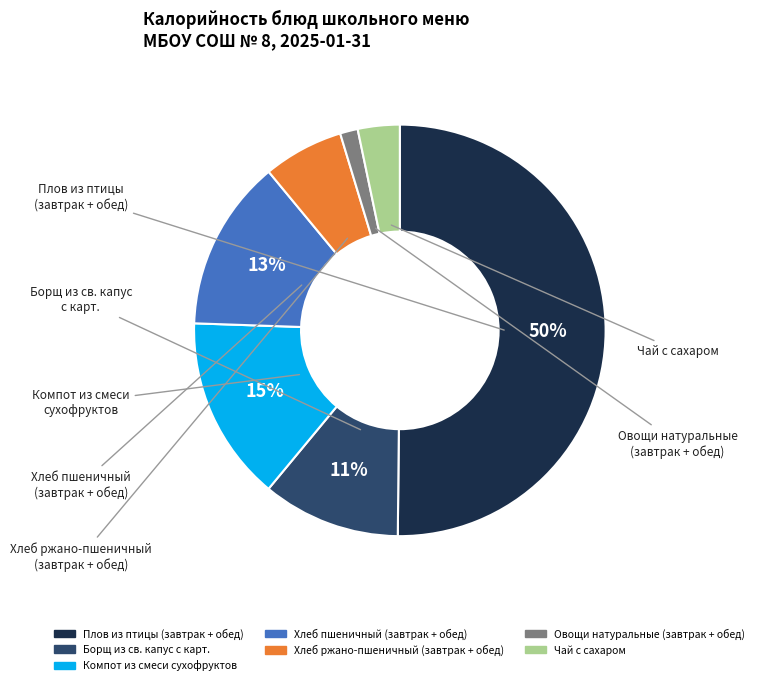

To the nearest percent, what is the average slice percentage?

14%